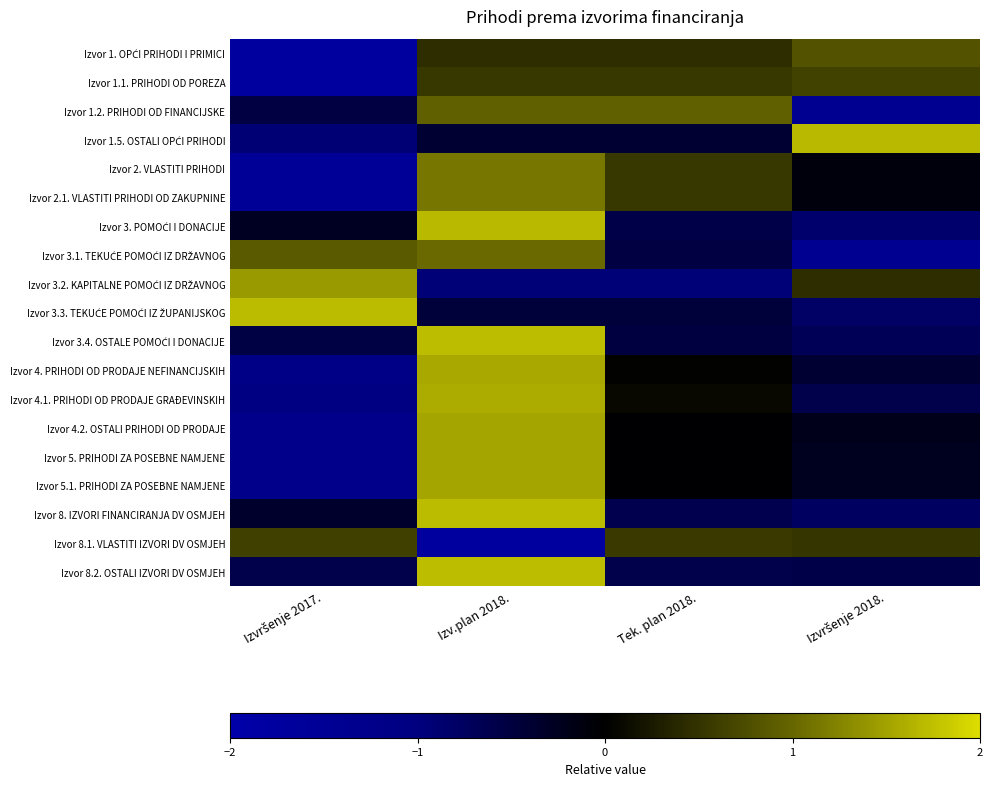

Count the number of categories in the chart.

4